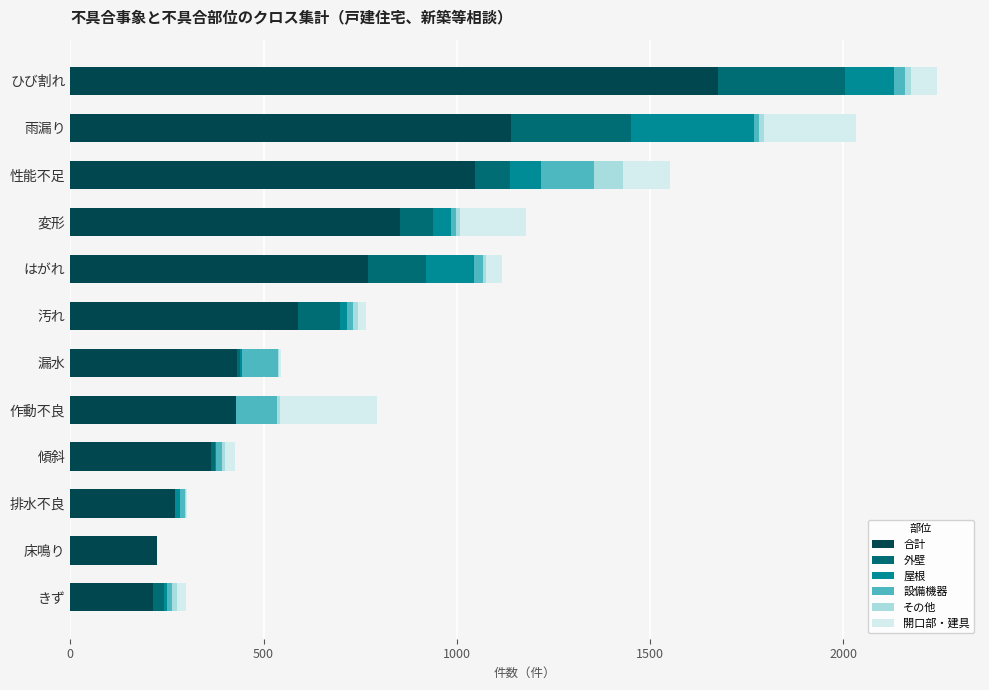

The 合計 series shows 431 at 漏水. True or false?

True